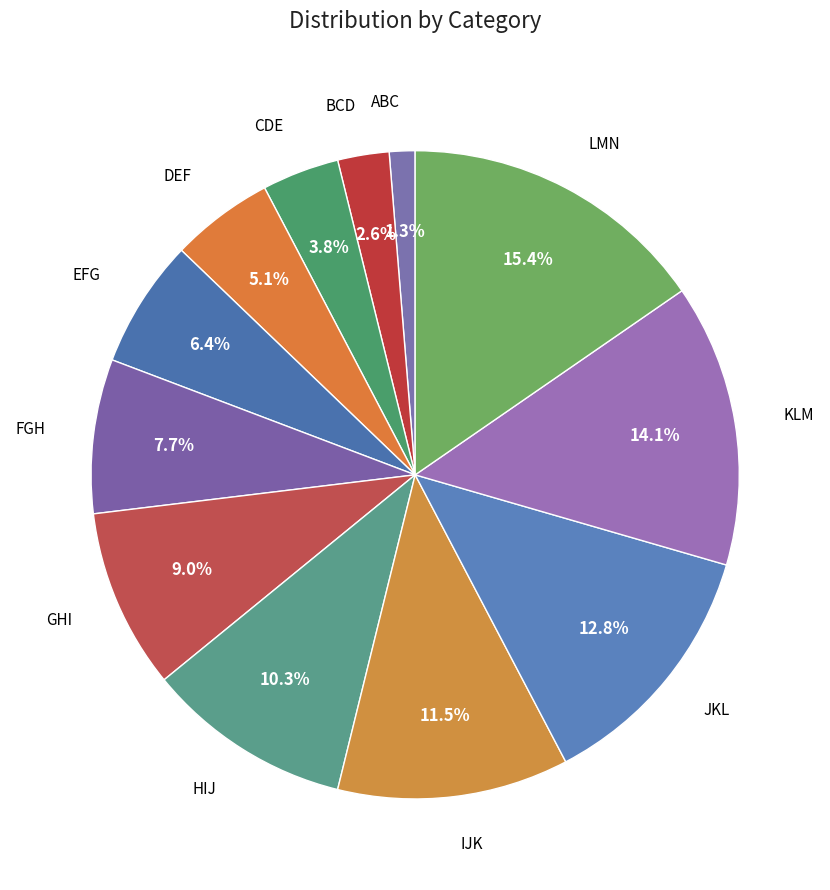

How many segments does this pie chart have?

12